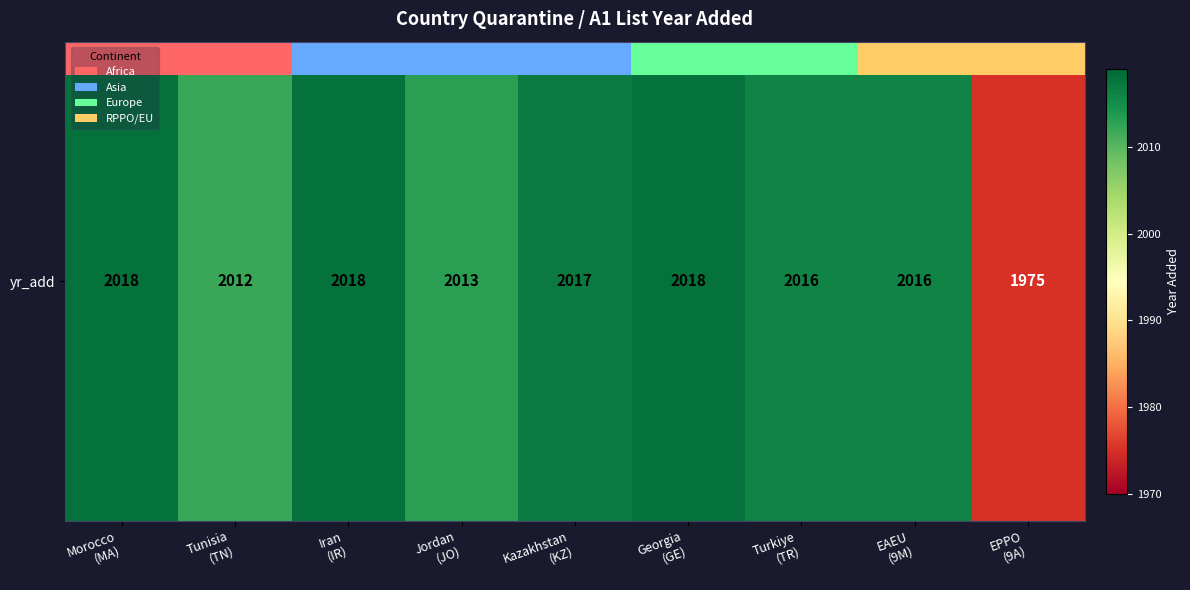

At which label is the value closest to 1996?

Tunisia
(TN)